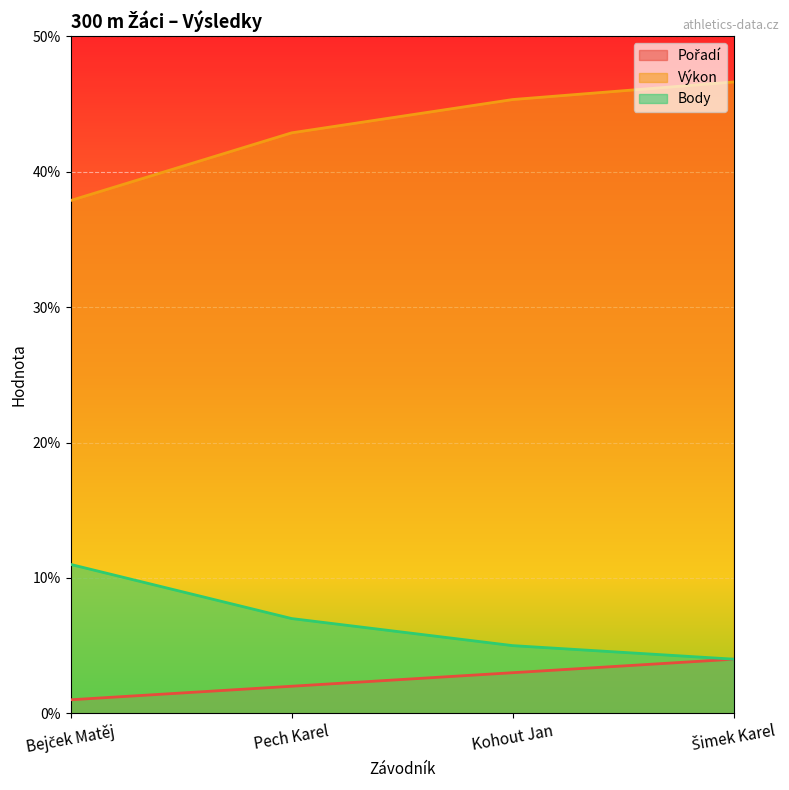

What is the difference between the highest and lowest values at Kohout Jan?

42.3